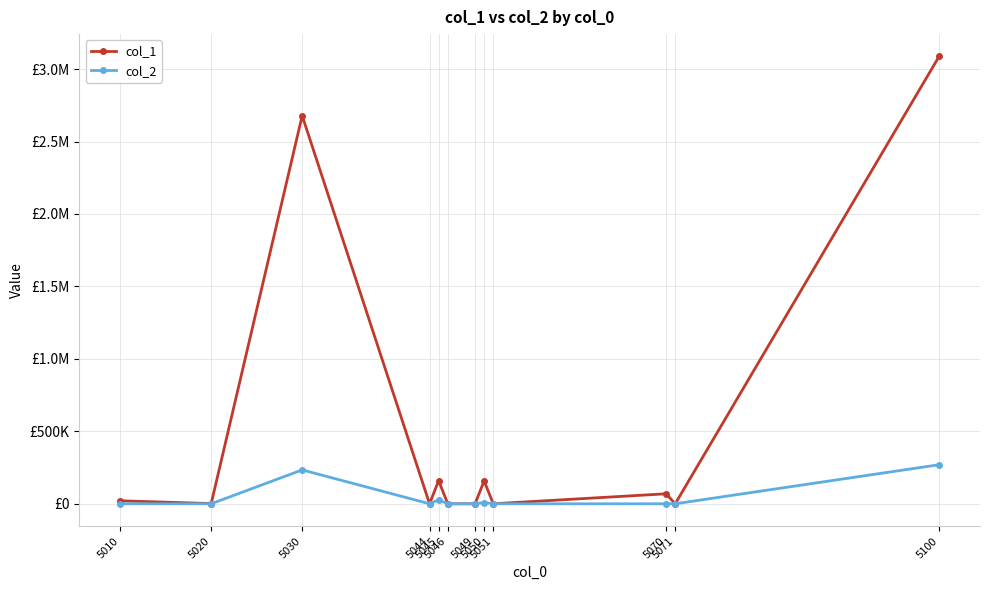

What is the difference between the col_1 values at 5100 and 5049?

3087097